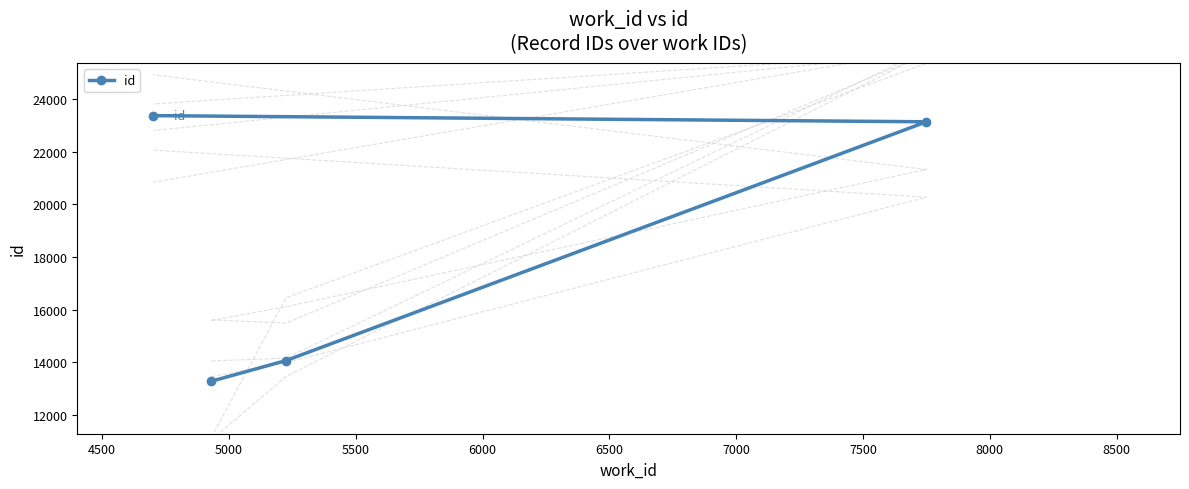

What is the value of the id point at the 4th from the left?

23146